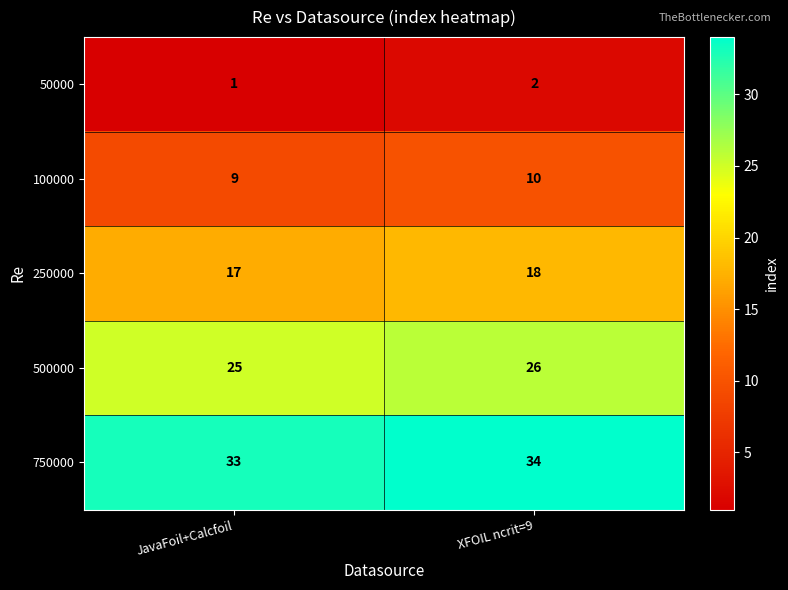

Rank the series by their average value, from lowest to highest.

50000, 100000, 250000, 500000, 750000